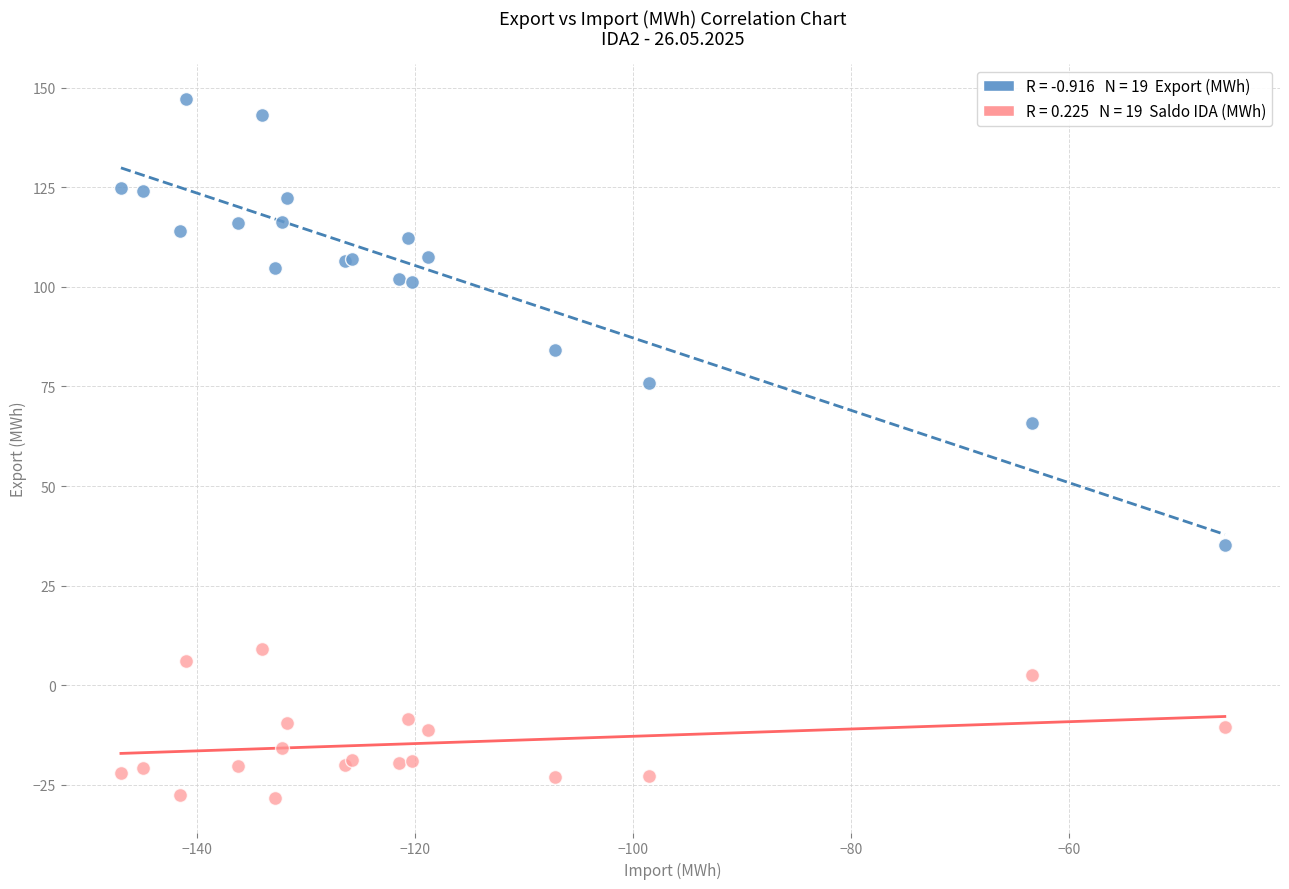

Across all series, what Y value is closest to 59?

65.9